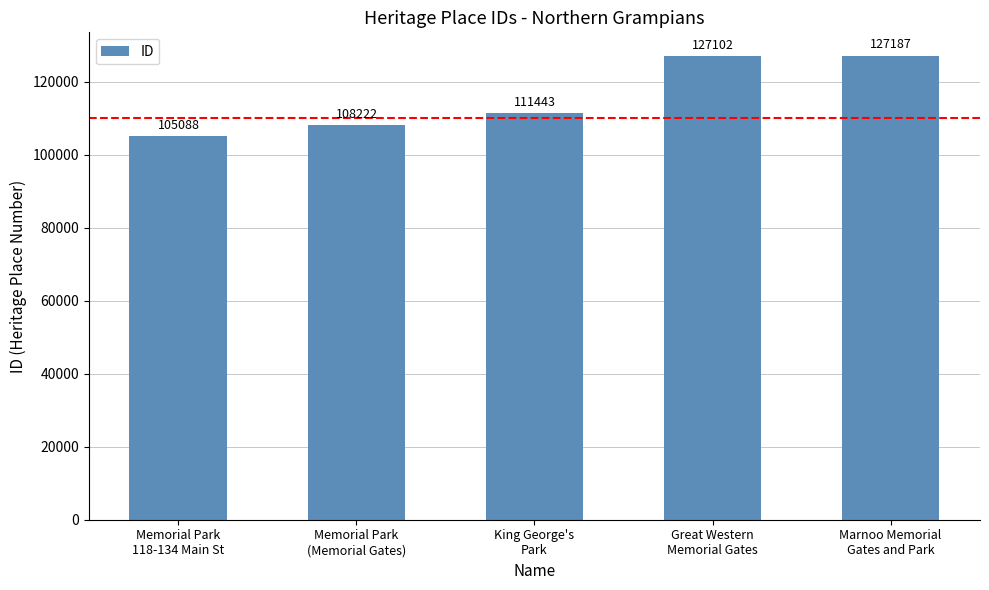

What is the difference between the values at Memorial Park
(Memorial Gates) and King George's
Park?

3221